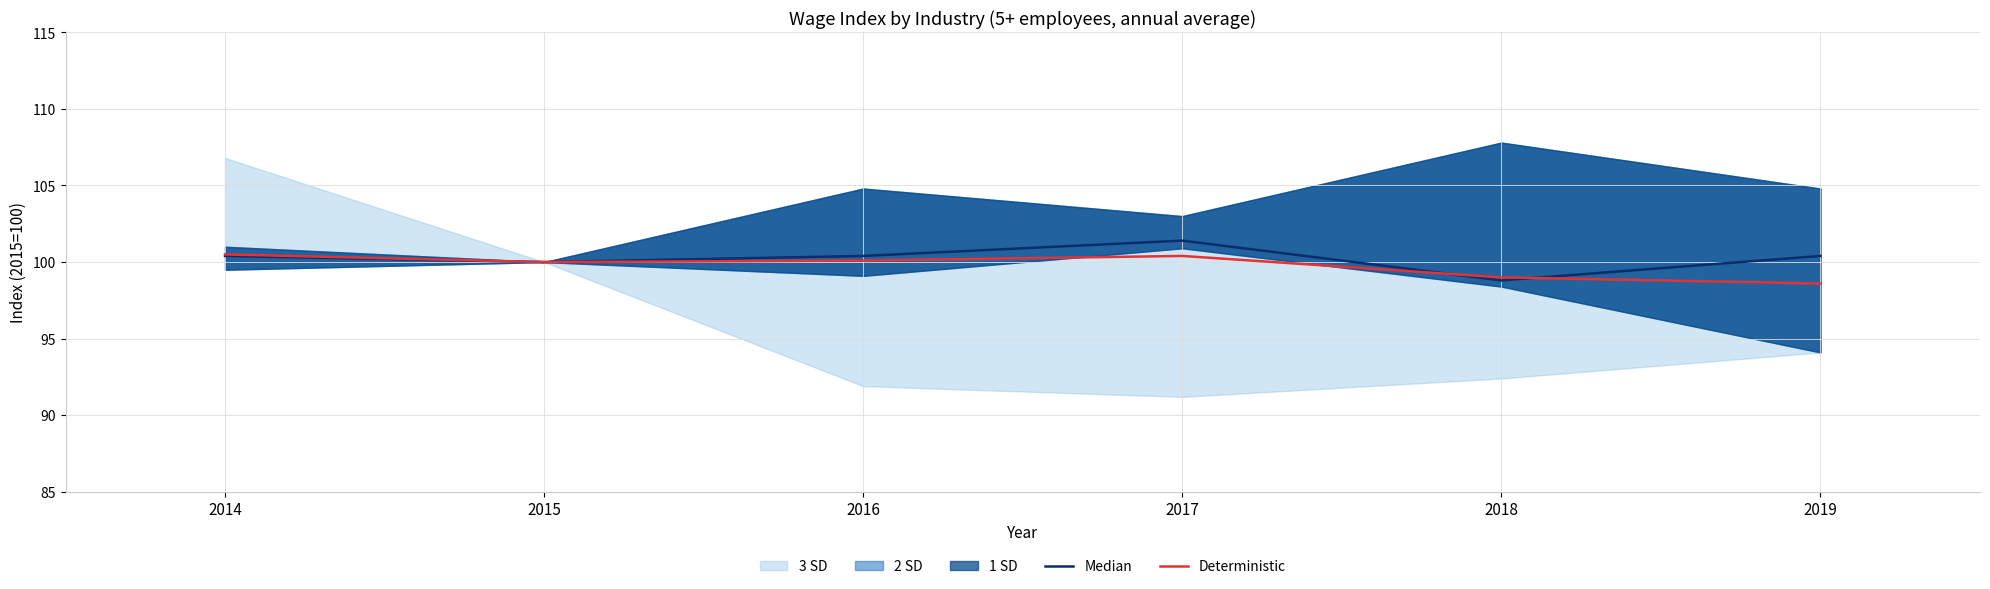

Which category has the lowest value across all series?

2019